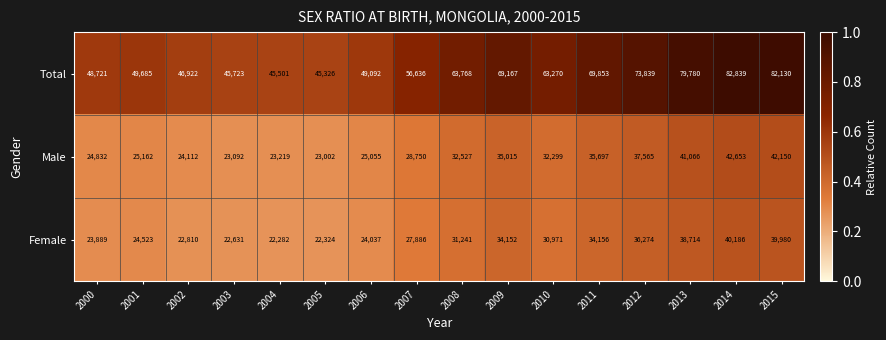

What is the greatest value displayed?

82839